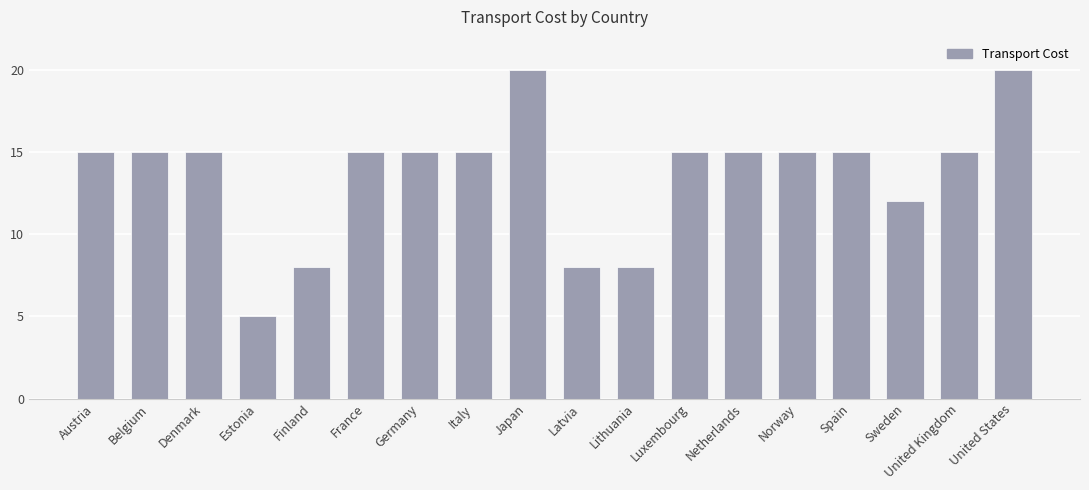

What is the change in value from Latvia to Spain?

+7